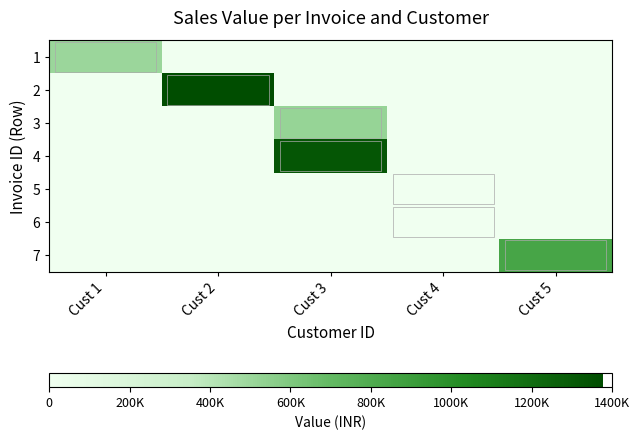

How many series are shown in this chart?

7